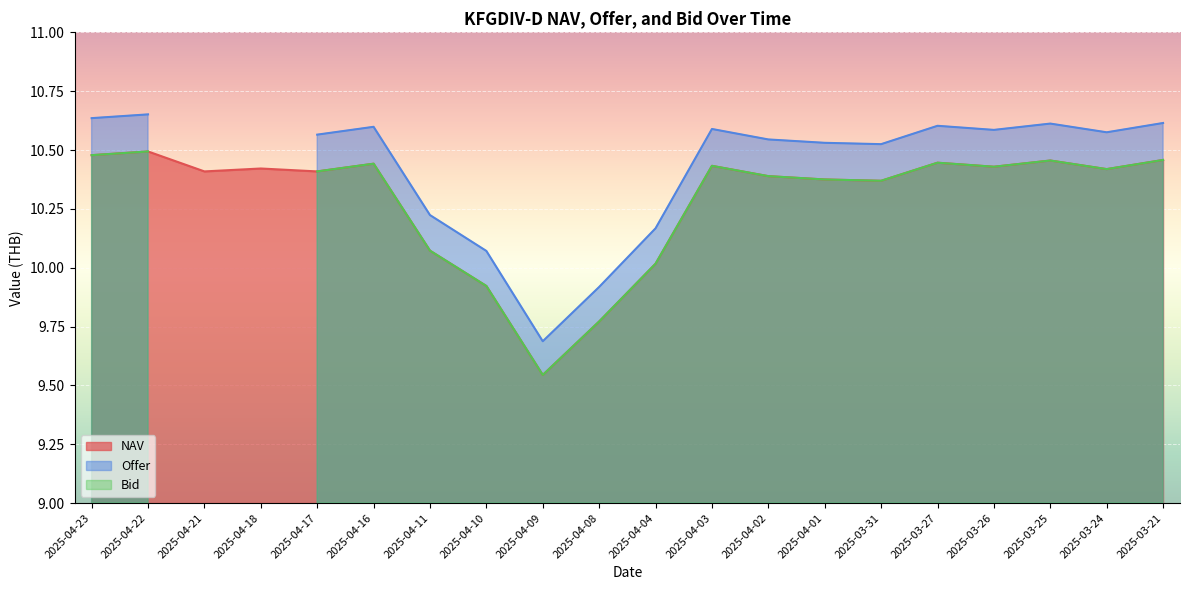

True or false: Offer has more than 1 interior local peaks.

True